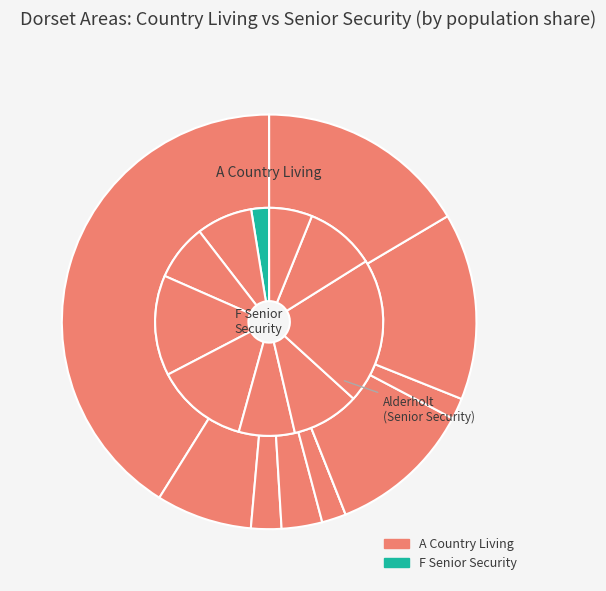

To the nearest percent, what is the difference between the largest and smallest slice percentages?

41%